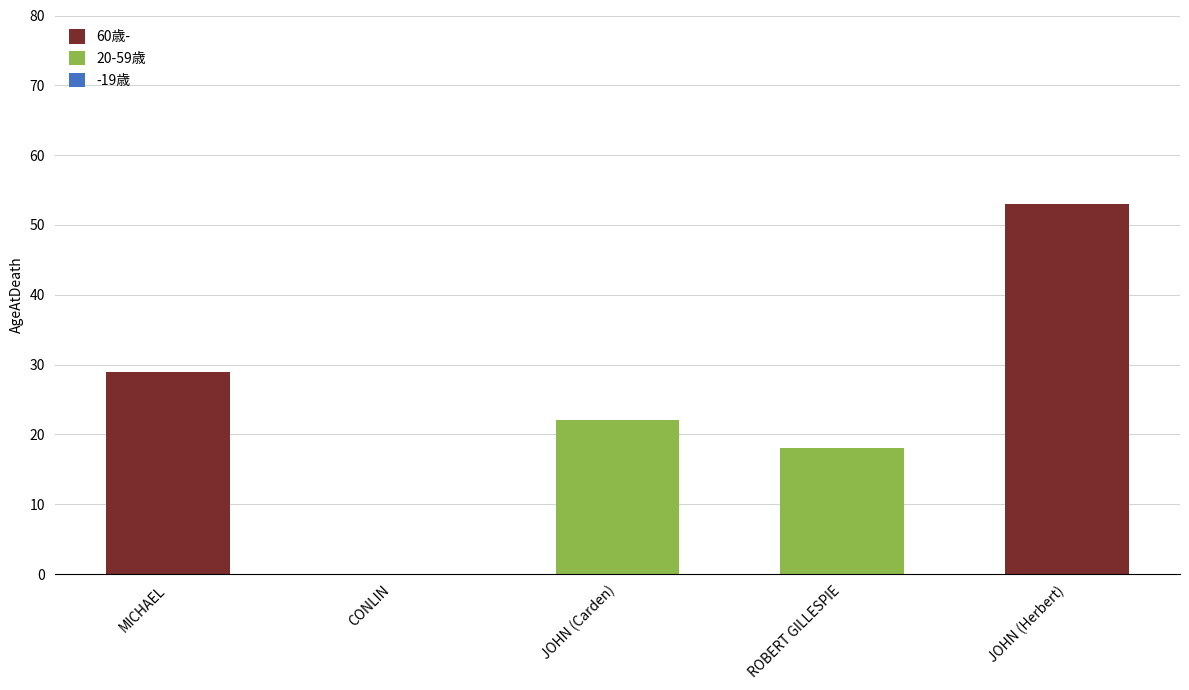

Reading left to right, transcribe the values for 60歳-.

MICHAEL=29	CONLIN=0	JOHN (Carden)=0	ROBERT GILLESPIE=0	JOHN (Herbert)=53